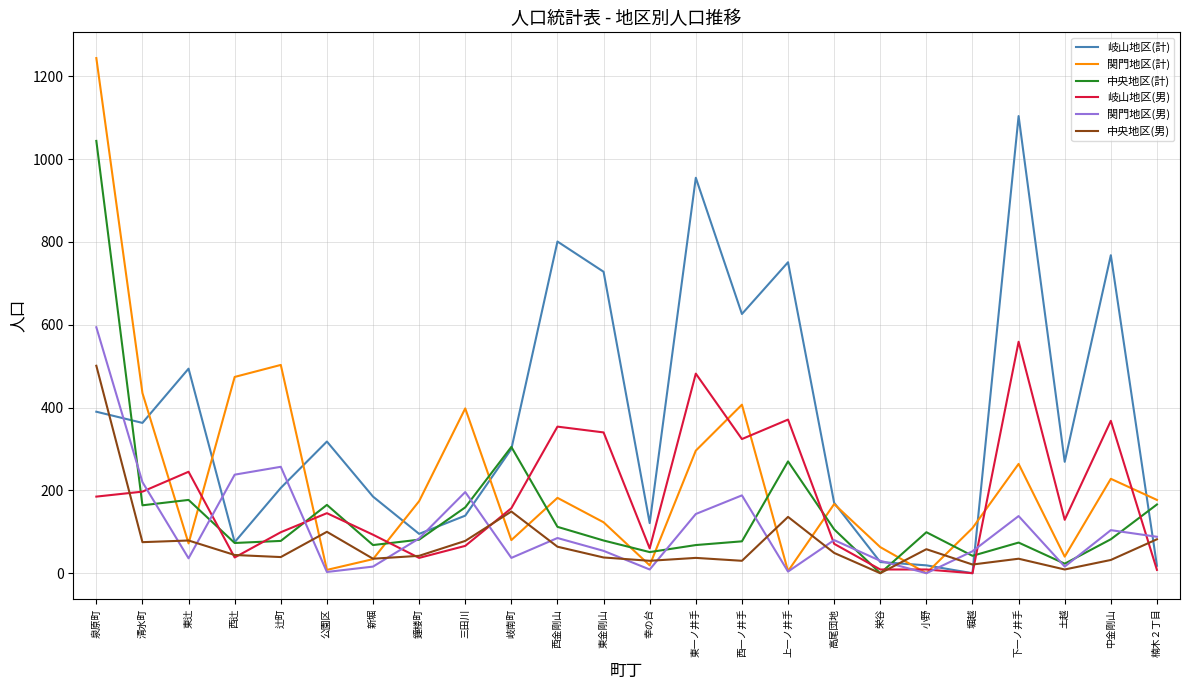

What is the sum of the 中央地区(計) values at 楠木２丁目 and 鐘楼町?

247